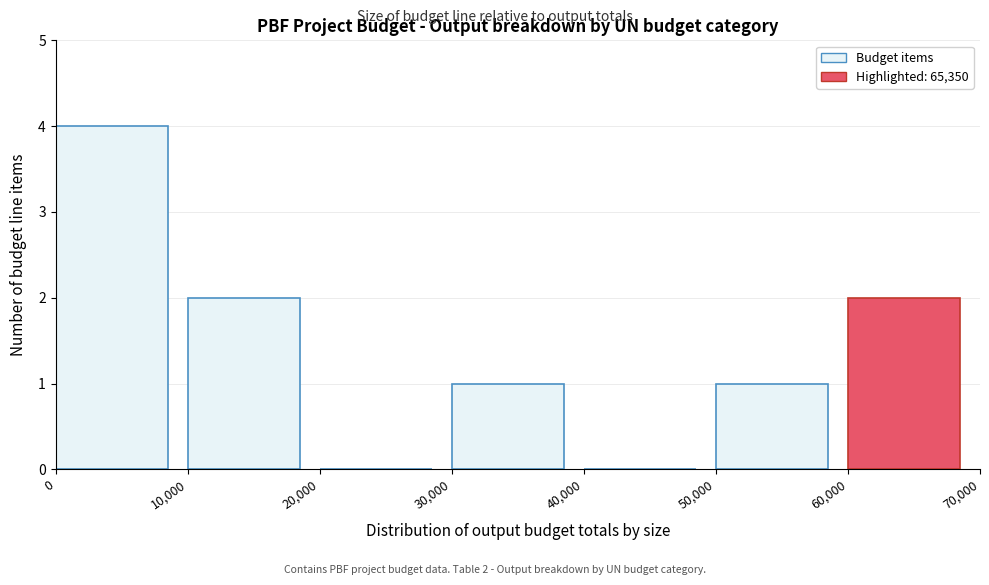

Which range on the x-axis has the tallest bar?

0 to 10,000